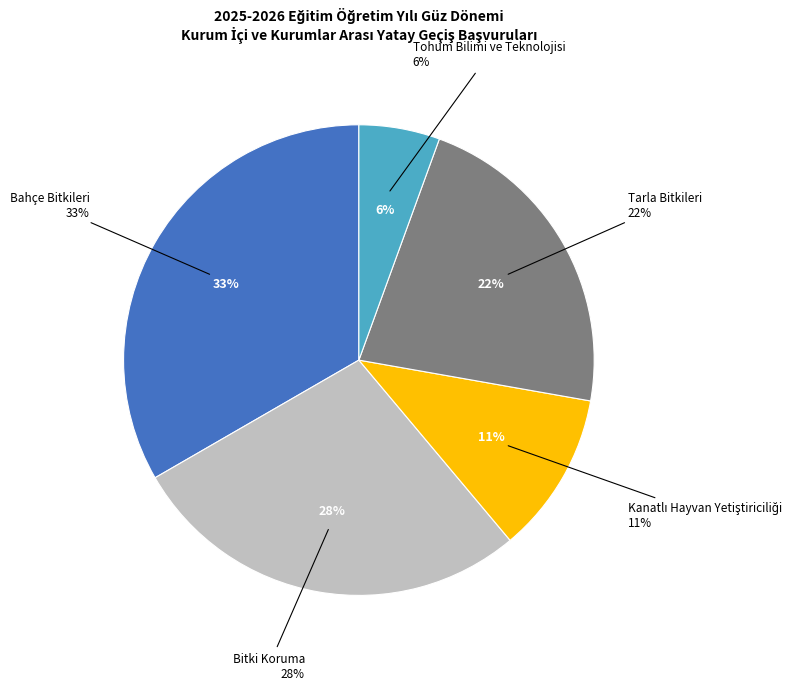

Does any single category account for the majority?

No